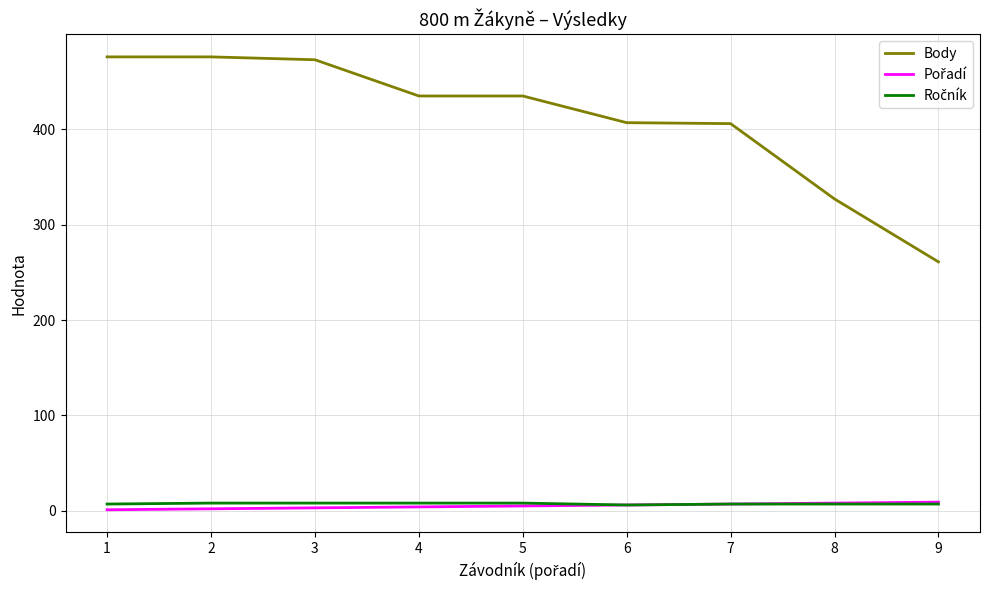

The value of Body at 3 is 224. True or false?

False